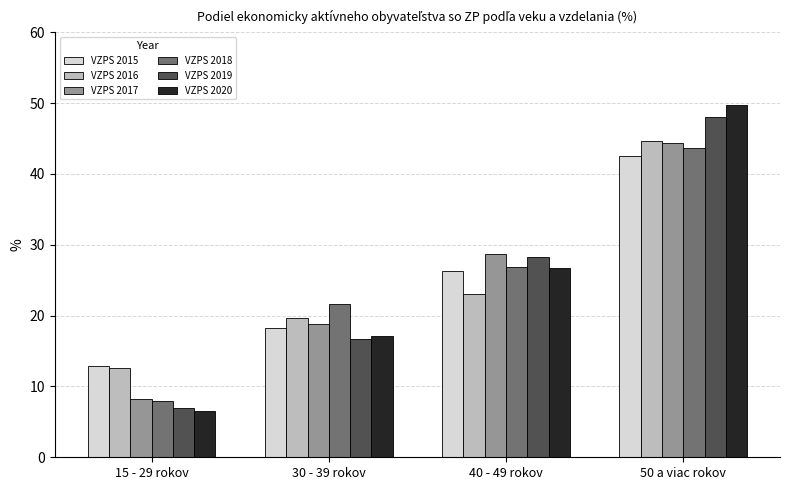

Count the number of data series in this chart.

6